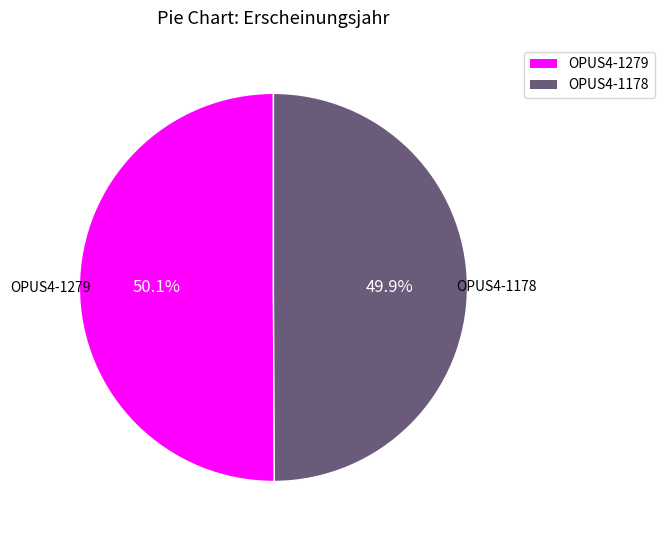

To the nearest percent, what percentage of the pie is OPUS4-1178?

50%